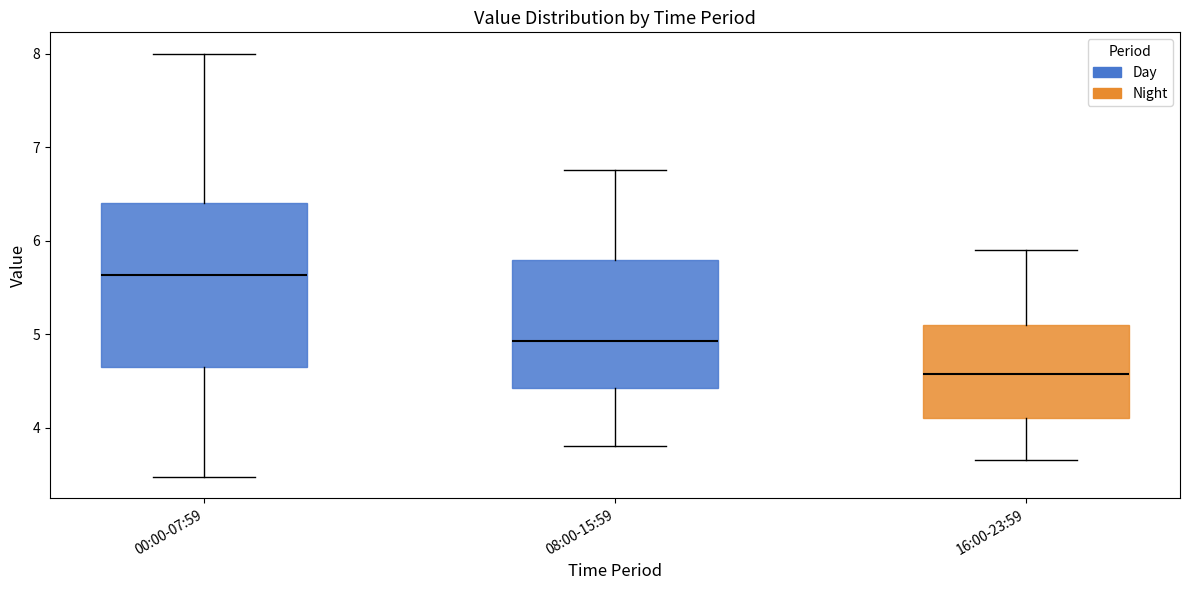

Where does the lower whisker of the box for 00:00-07:59 end on the y-axis? The values are not printed on the chart, so give them approximately, as read against the axis.

3.5